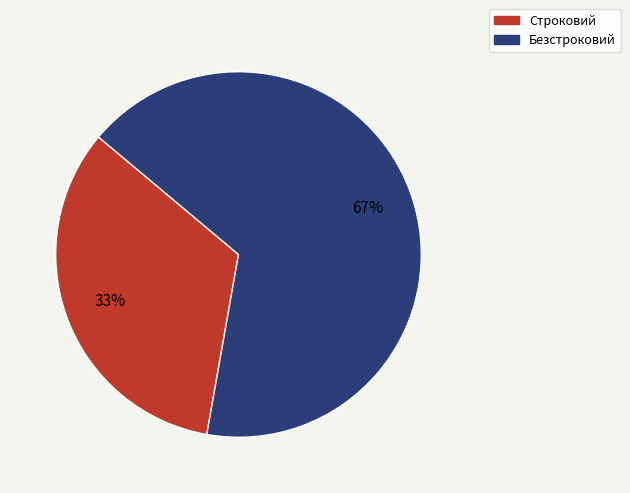

Rank the categories by value from lowest to highest.

Строковий, Безстроковий